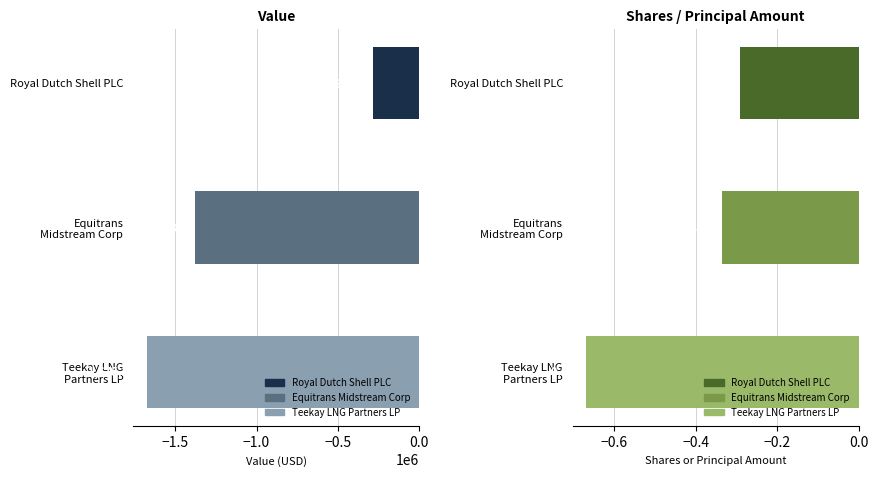

What is the label of the 2nd bar from the left?

Equitrans Midstream Corp